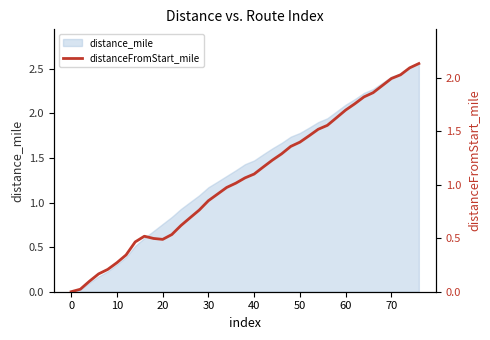

Is it true that distance_mile equals 1.0 at 20?

False